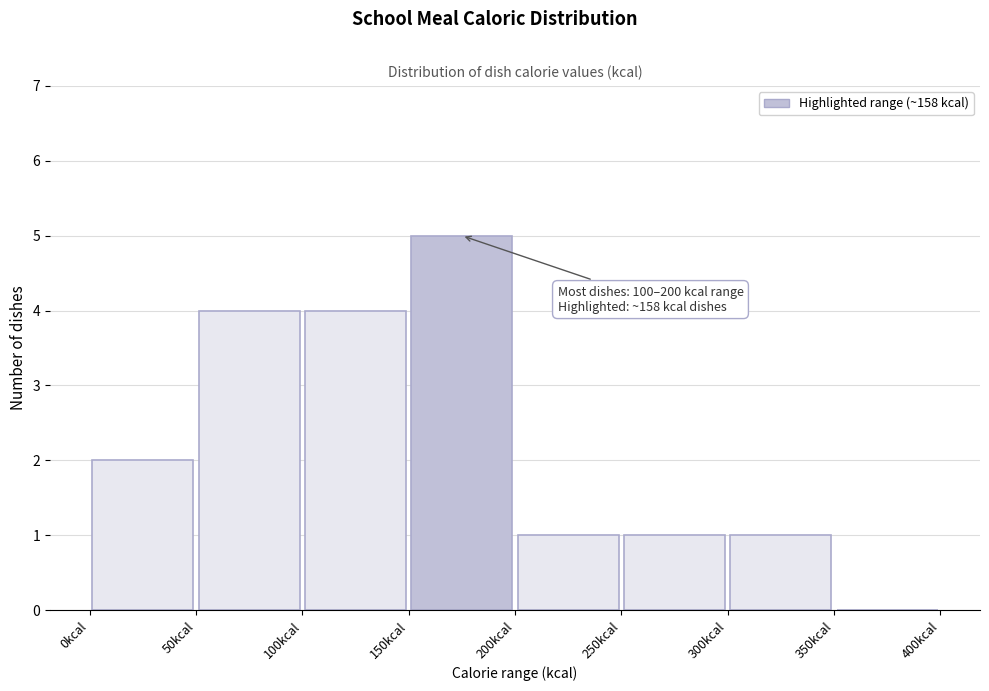

Which range on the x-axis has the tallest bar?

150 to 200